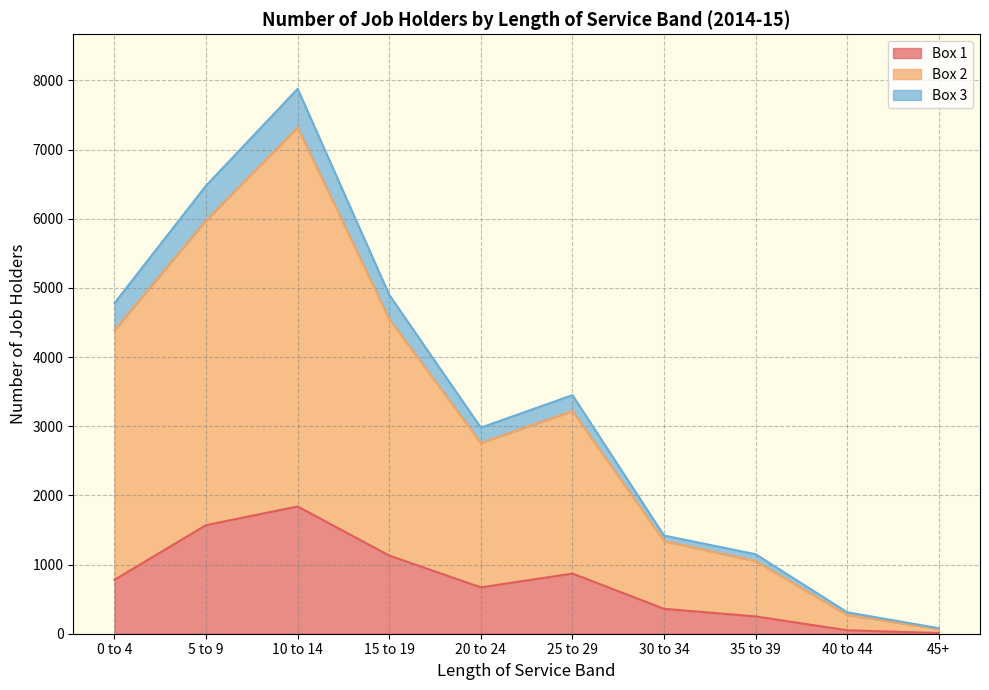

Which series has the widest spread of values?

Box 2